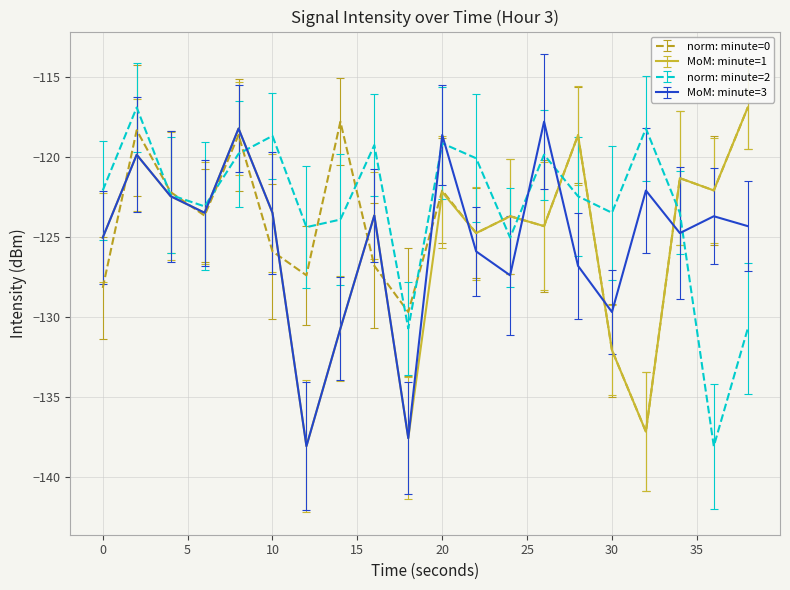

What is the minimum value for MoM: minute=1?

-138.1